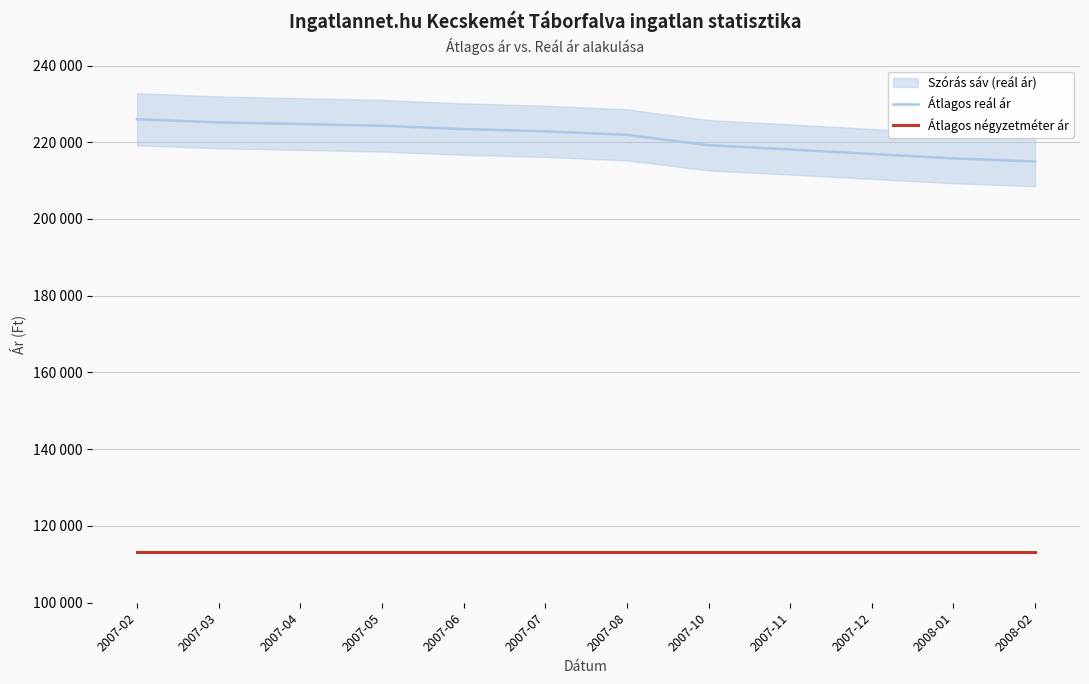

What is the maximum value shown in the chart?

225996